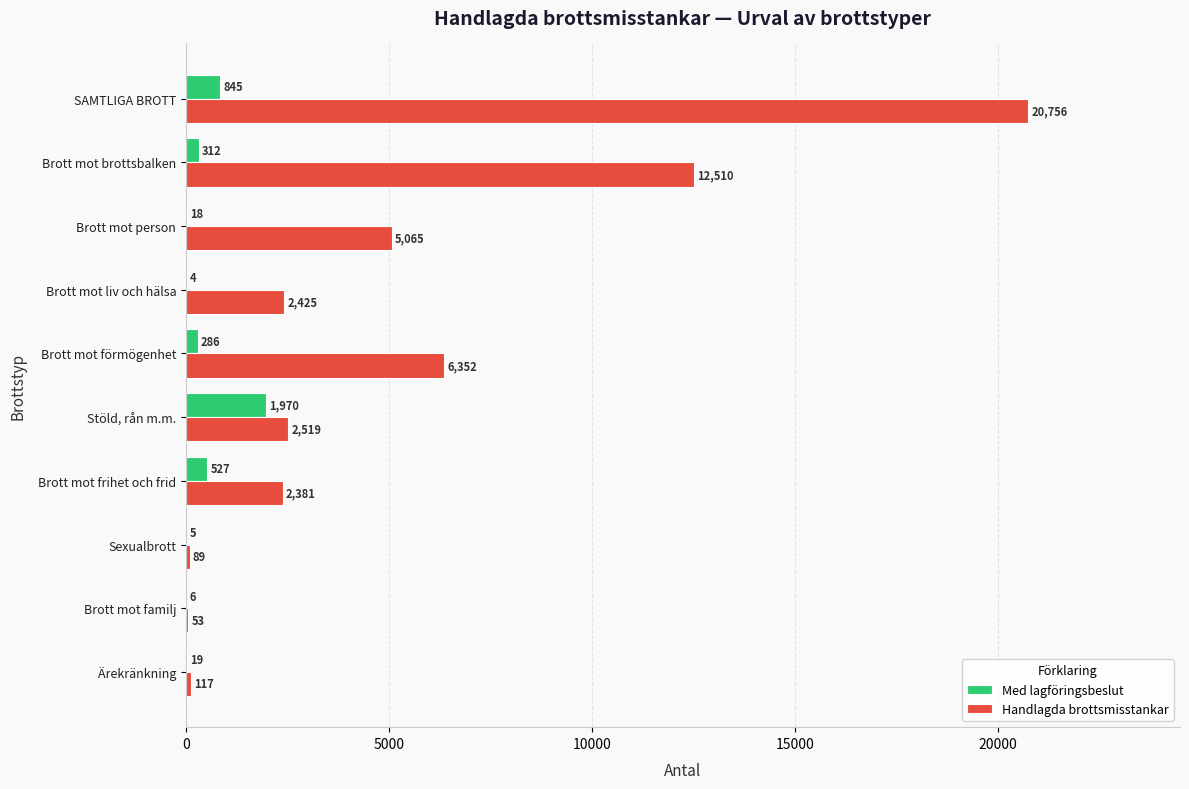

Where is Handlagda brottsmisstankar nearest to the value 10404?

Brott mot brottsbalken